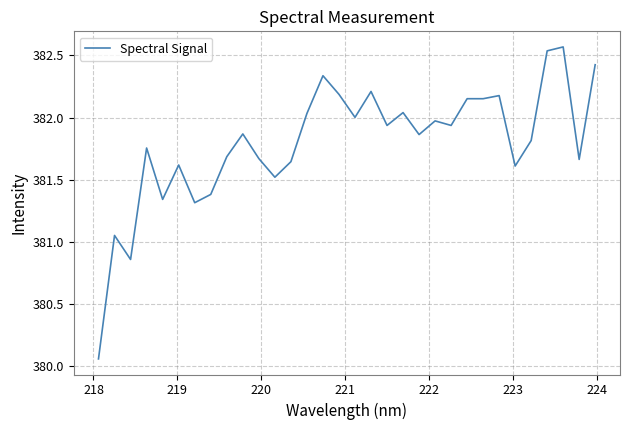

What is the difference between the maximum and minimum values?

2.5